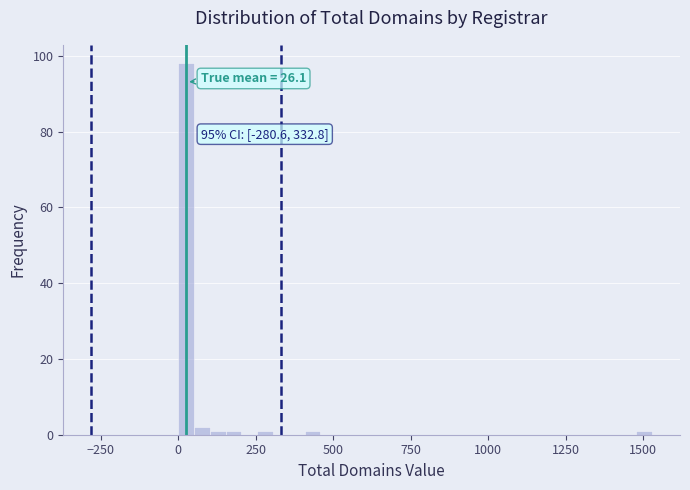

Read against the x-axis, roughly where is the centre of the tallest bar?

50